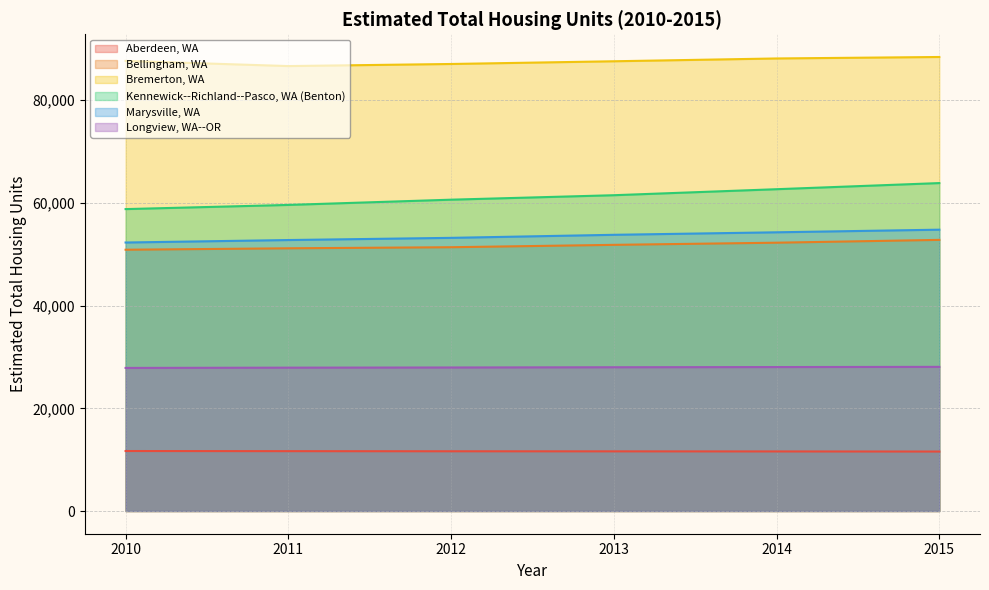

Reading left to right, extract all data points from this chart.

Aberdeen, WA: 11684.7	11660.0	11637.1	11622.4	11605.3	11584.4
Bellingham, WA: 50889.5	51167.7	51377.6	51839.3	52259.0	52806.8
Bremerton, WA: 87666.2	86659.3	87065.2	87595.0	88141.1	88427.6
Kennewick--Richland--Pasco, WA (Benton): 58802.3	59614.8	60636.9	61507.1	62677.2	63871.1
Marysville, WA: 52294.4	52776.4	53203.1	53796.1	54284.2	54794.3
Longview, WA--OR: 27869.8	27922.3	27953.2	28001.5	28038.3	28076.5